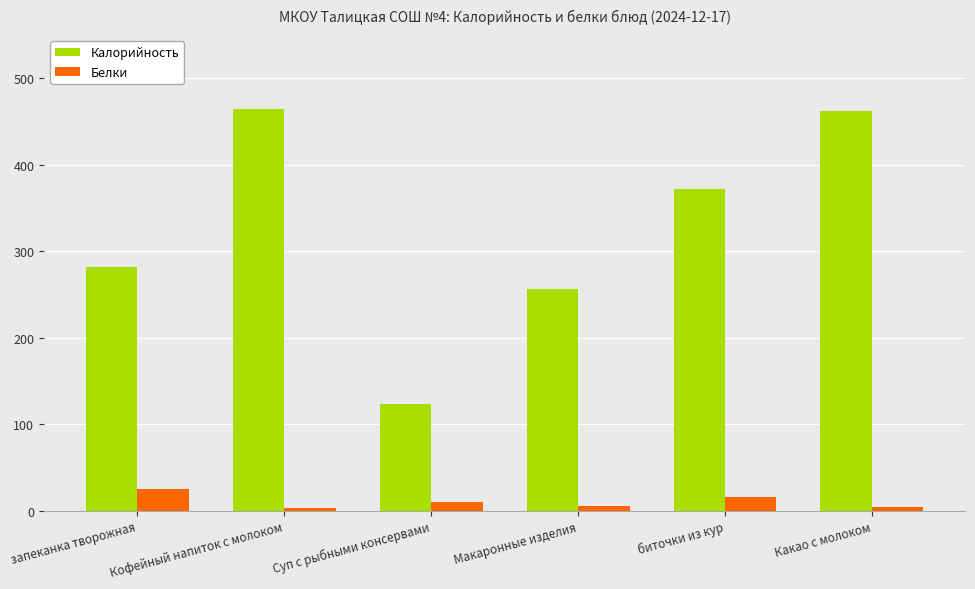

What is the greatest value displayed?

465.0